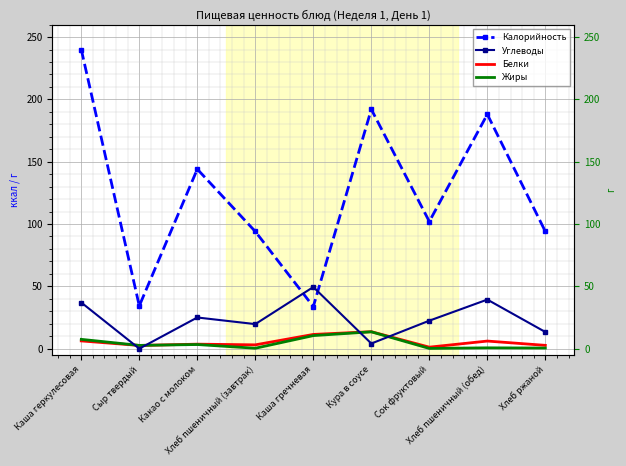

What is the difference between the highest and lowest values at Кура в соусе?

187.9